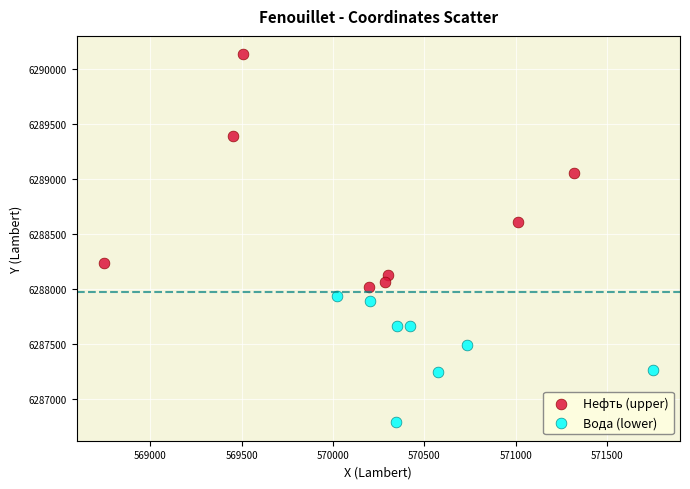

Which series reaches the minimum Y coordinate?

Вода (lower)